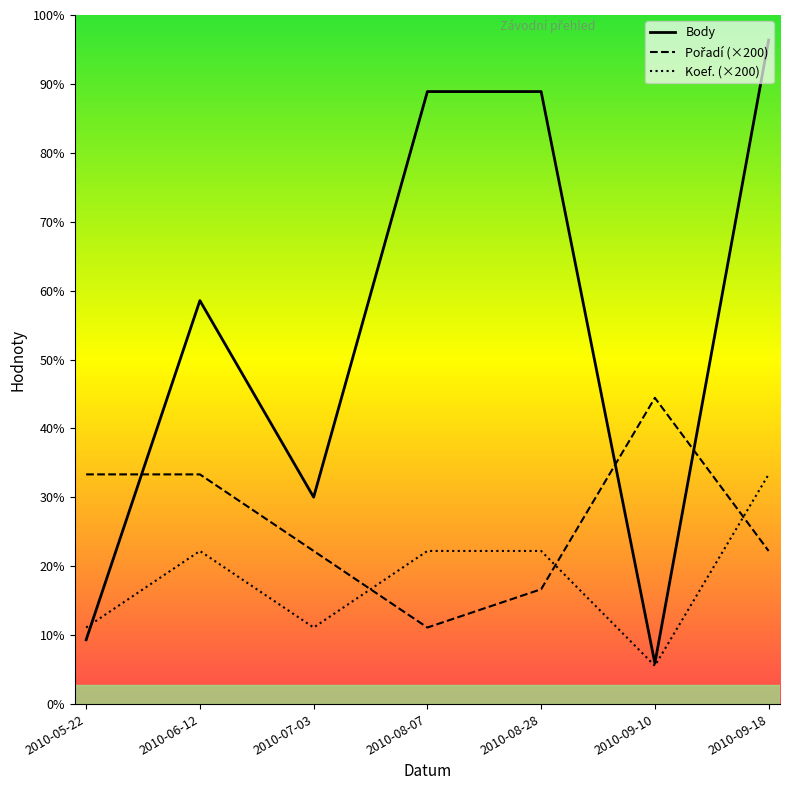

Reading left to right, what are all the values shown in this chart?

Body: 336	2108	1081	3200	3200	213	3469
Pořadí: 1200	1200	800	400	600	1600	800
Koef.: 400	800	400	800	800	200	1200